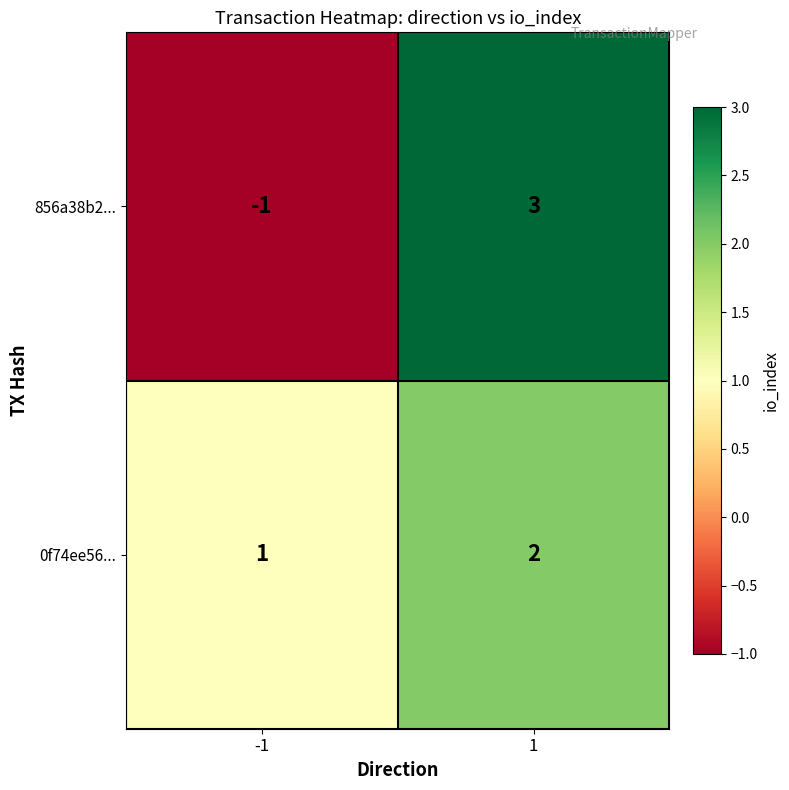

The value of 0f74ee56... at -1 is 1. True or false?

True